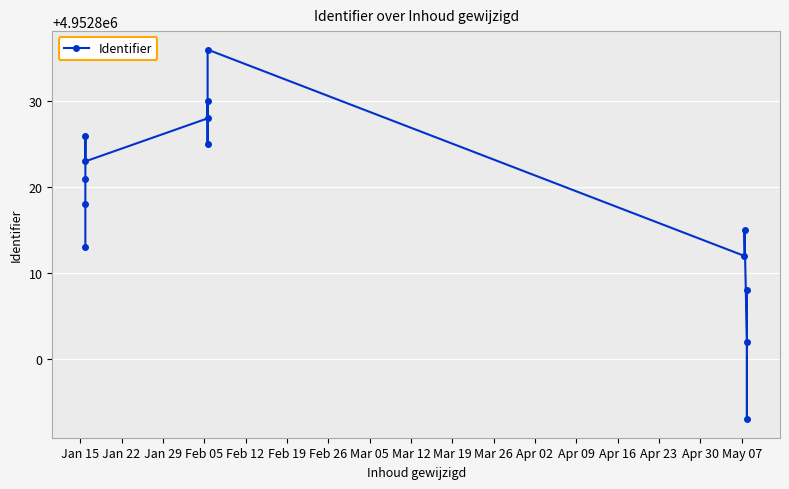

What is the smallest value displayed?

4952793